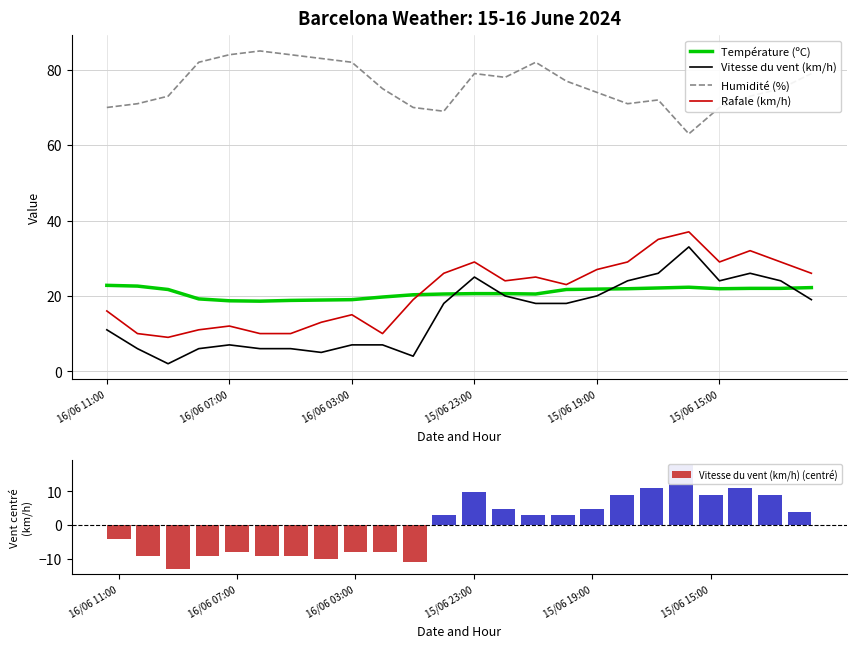

Is the value of Vitesse du vent (km/h) at 14 greater than the value of Rafale (km/h) at 7?

Yes